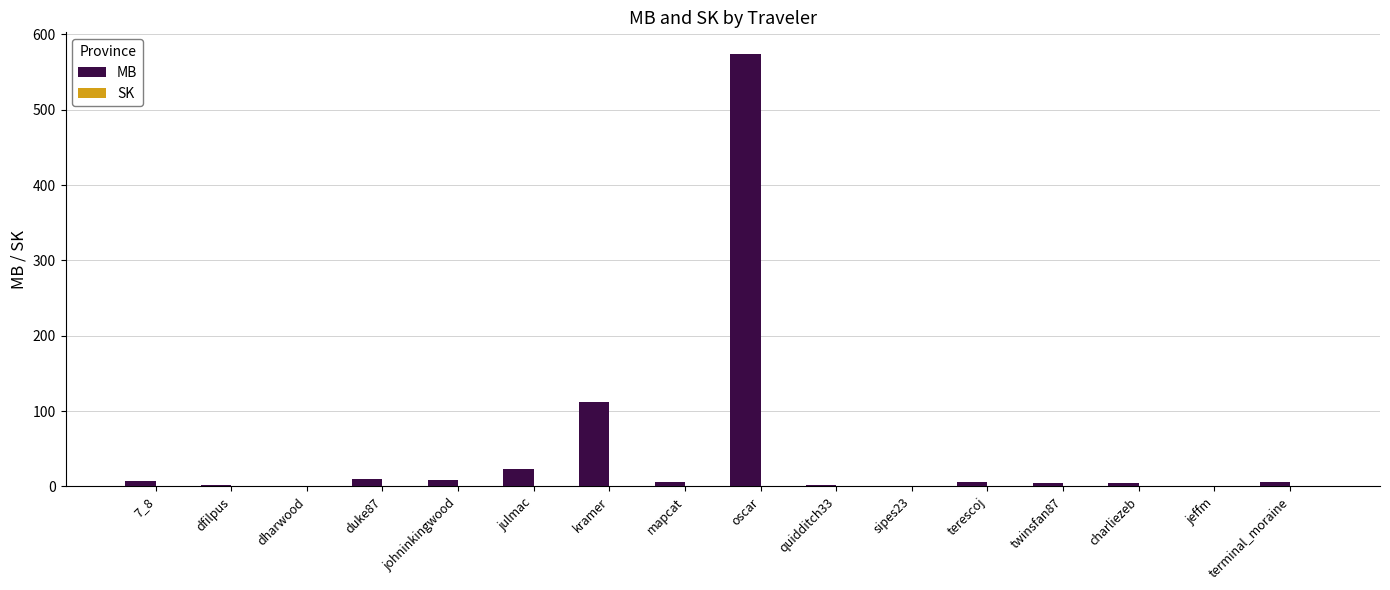

True or false: MB has a value of 10.5 at duke87.

True